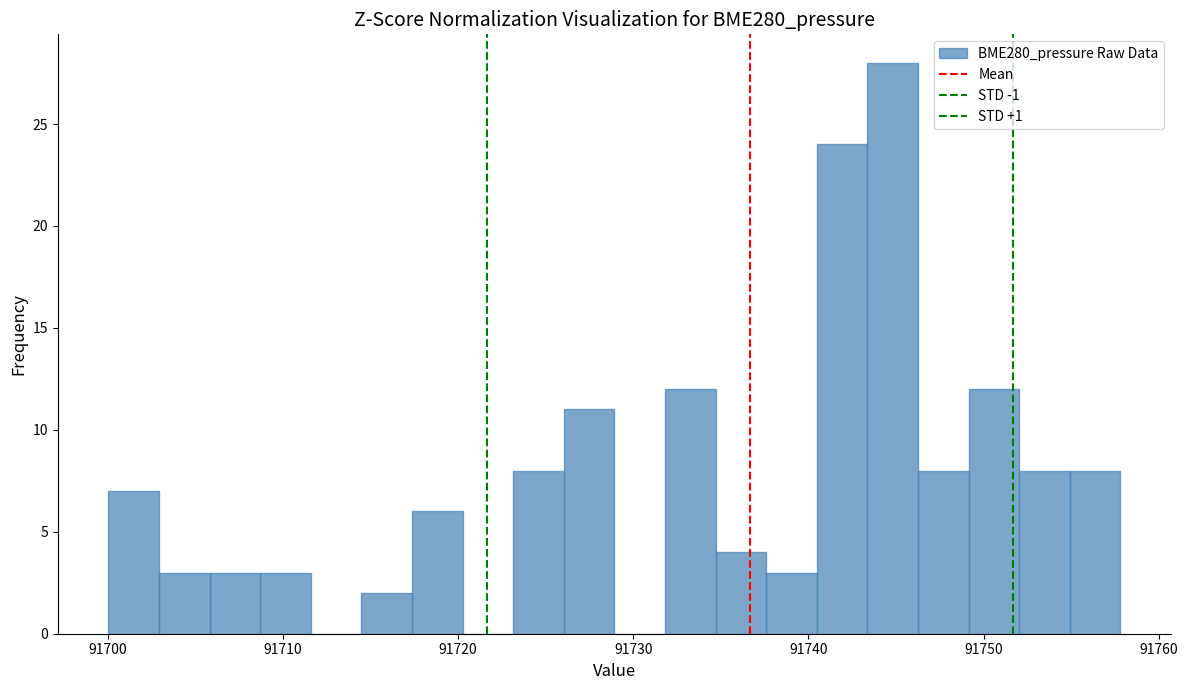

Around what value on the x-axis is the tallest bar? Give the approximate position of its centre, as read against the axis.

91745